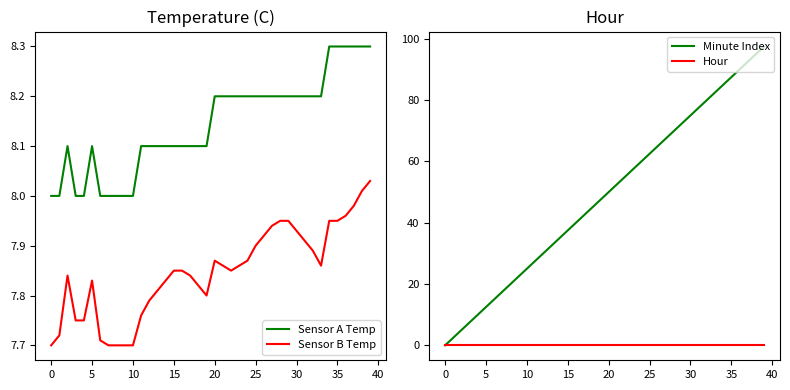

Is the value of Hour at 18 greater than the value of Sensor A Temp at 26?

No